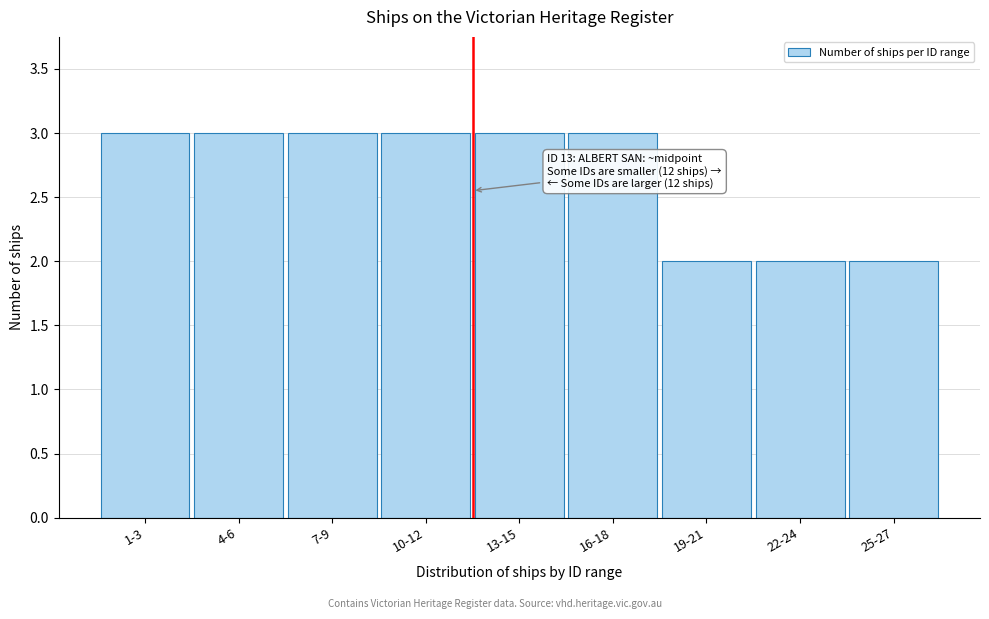

Reading left to right, what are all the values shown in this chart?

3	3	3	3	3	3	2	2	2